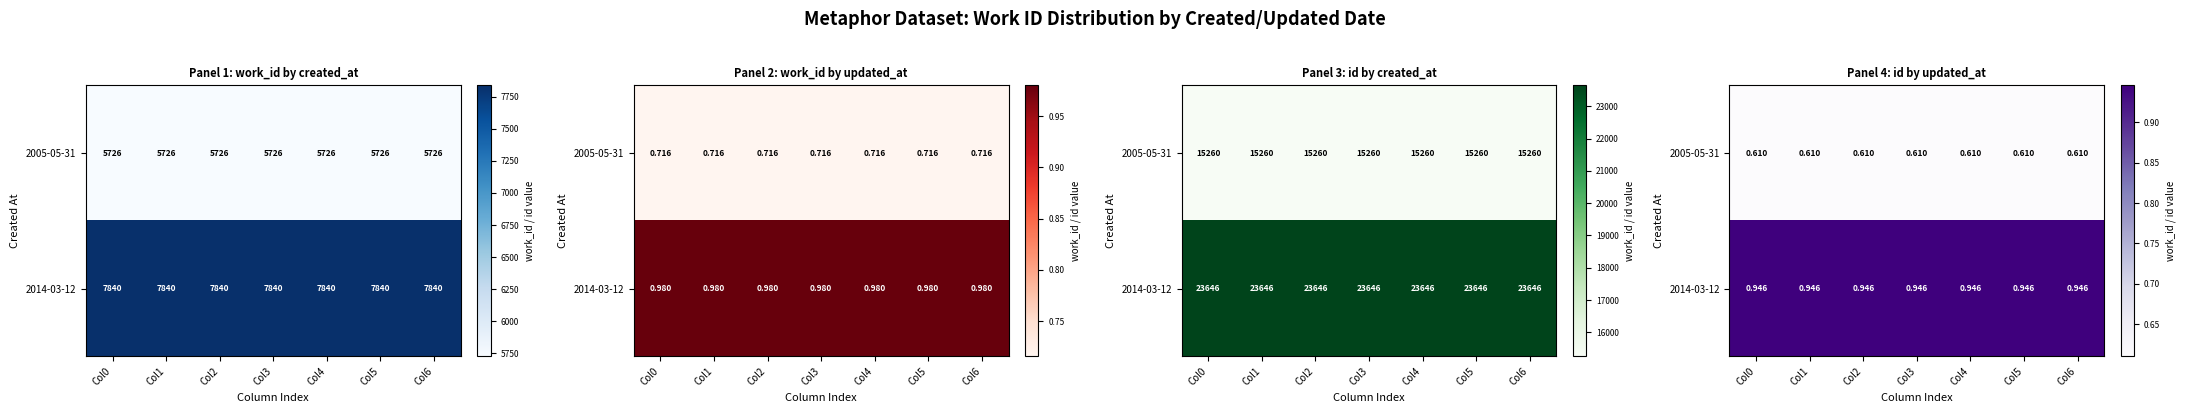

What is the average value of the 2005-05-31 series?

0.6